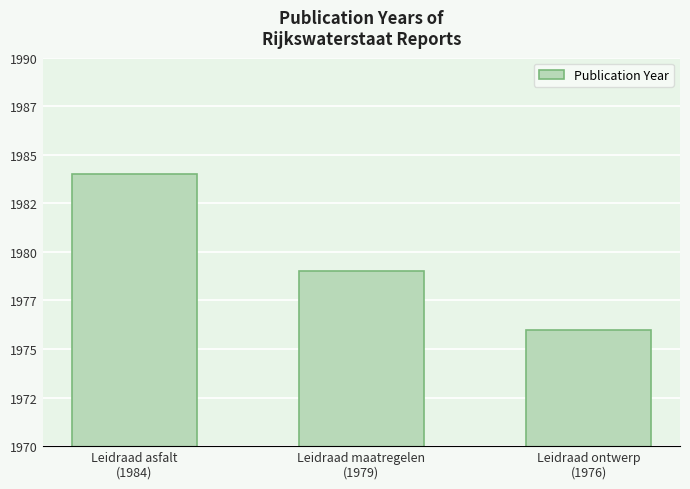

List the labels in order of value, smallest first.

Leidraad ontwerp
(1976), Leidraad maatregelen
(1979), Leidraad asfalt
(1984)